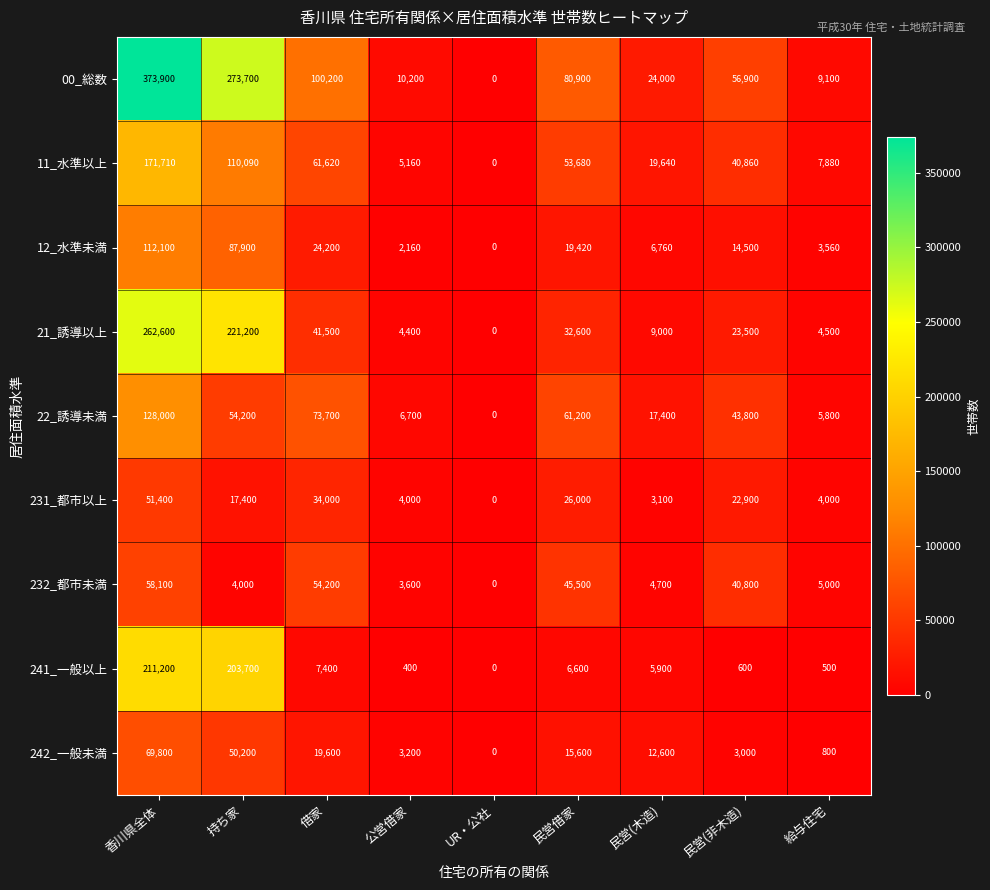

Which series has the widest spread of values?

00_総数